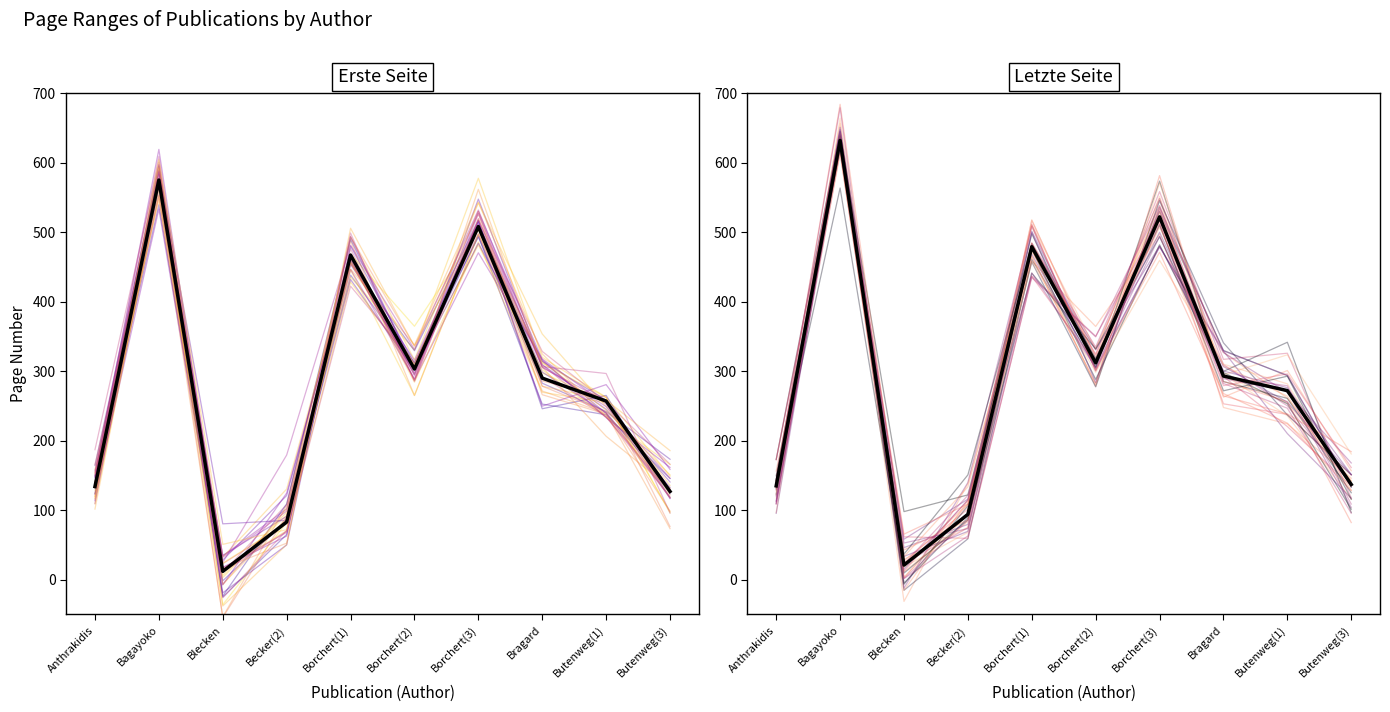

Is this an area chart (filled region under the line)?

No